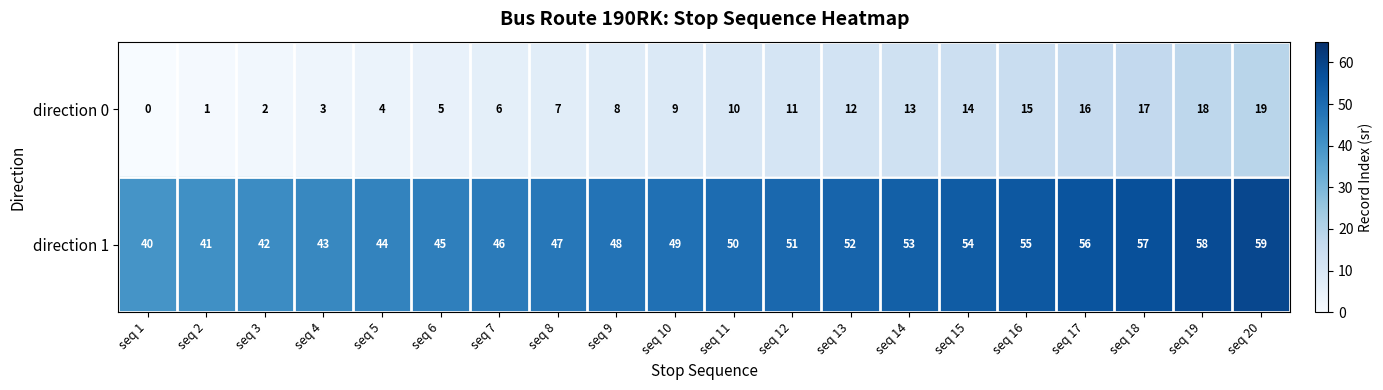

What is the sum of all direction 1 values?

990